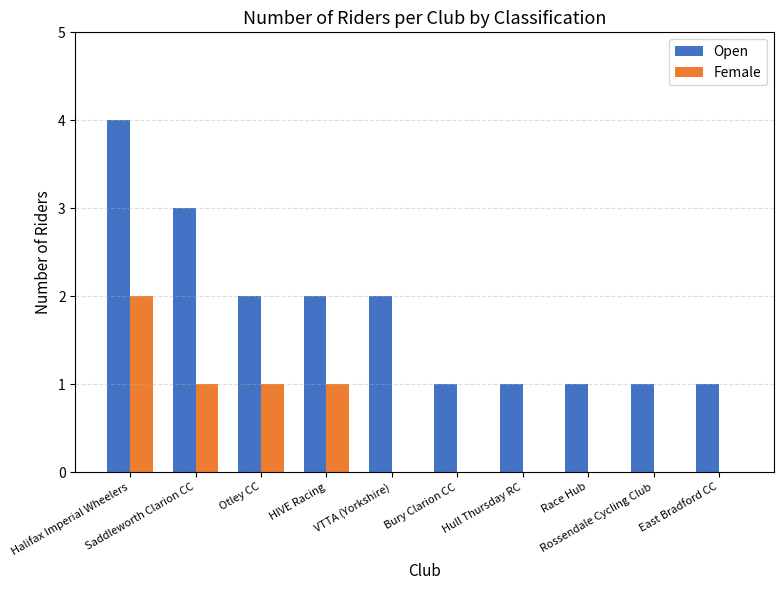

Is it true that Female equals 1 at Saddleworth Clarion CC?

True